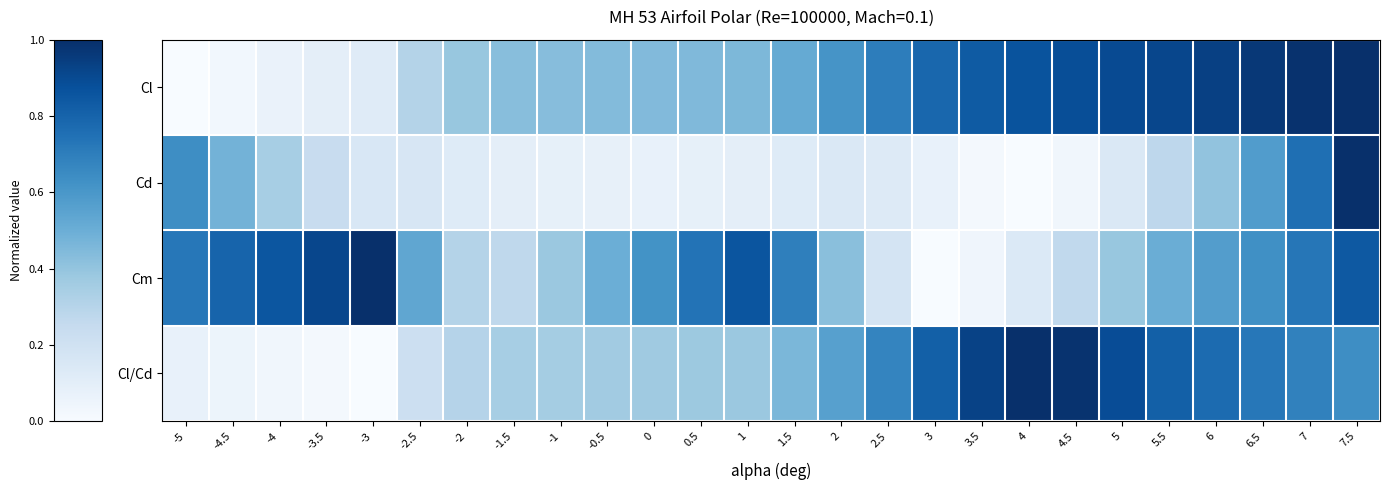

What is the spread (max minus min) of values at 7?

0.3